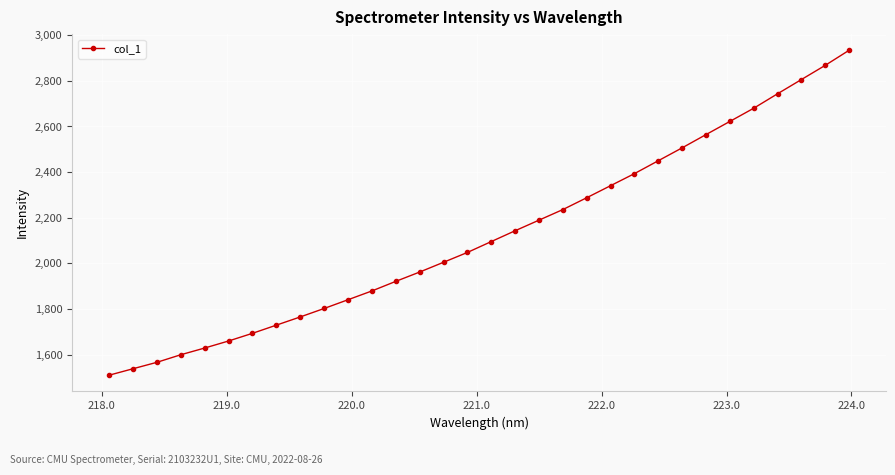

What is the maximum value shown in the chart?

2933.8